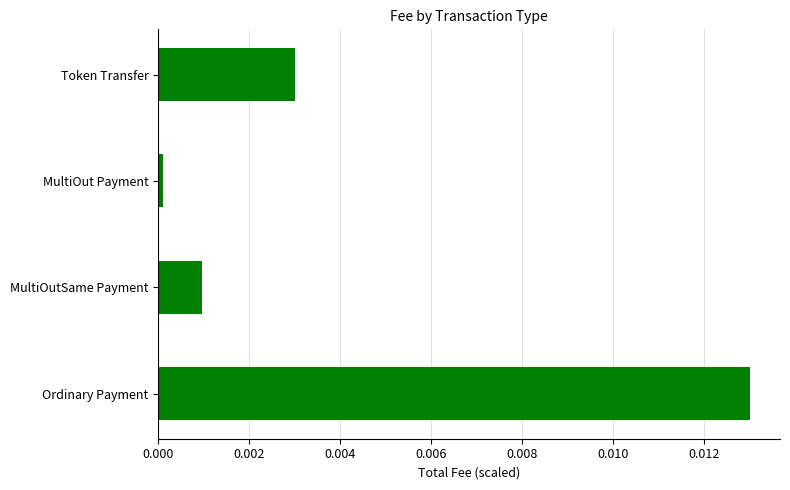

The value at Ordinary Payment is 0.0. True or false?

True